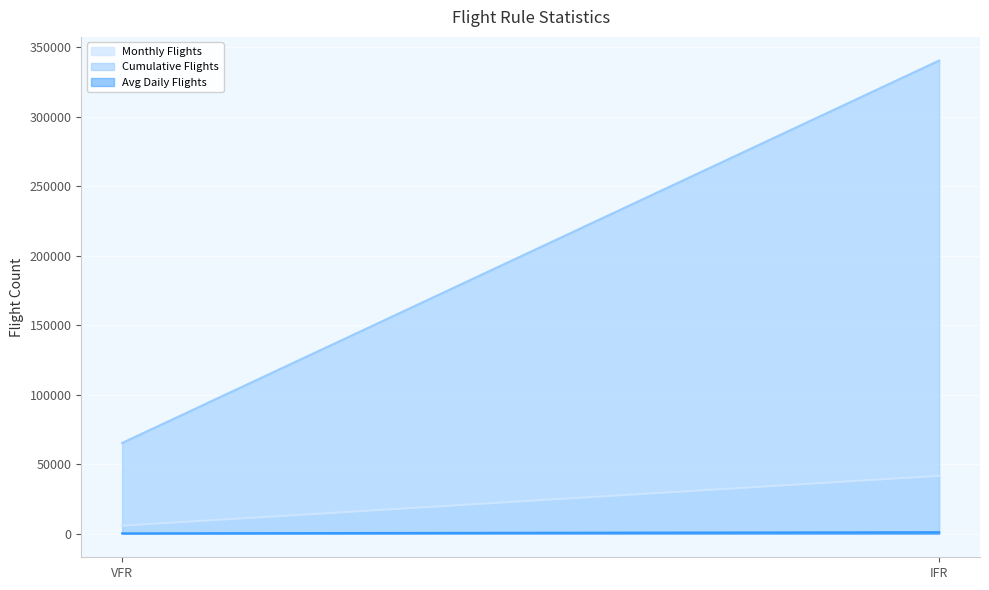

What position from the left is VFR?

1